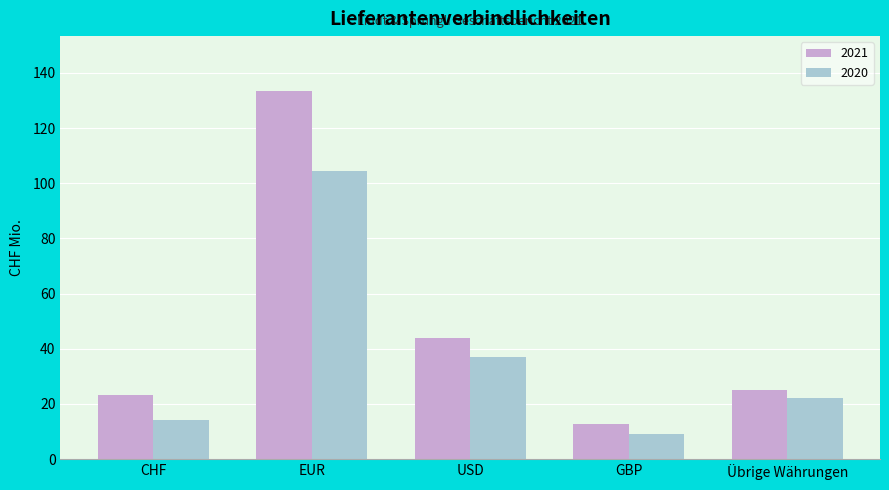

Which category has the lowest value in the 2021 series?

GBP